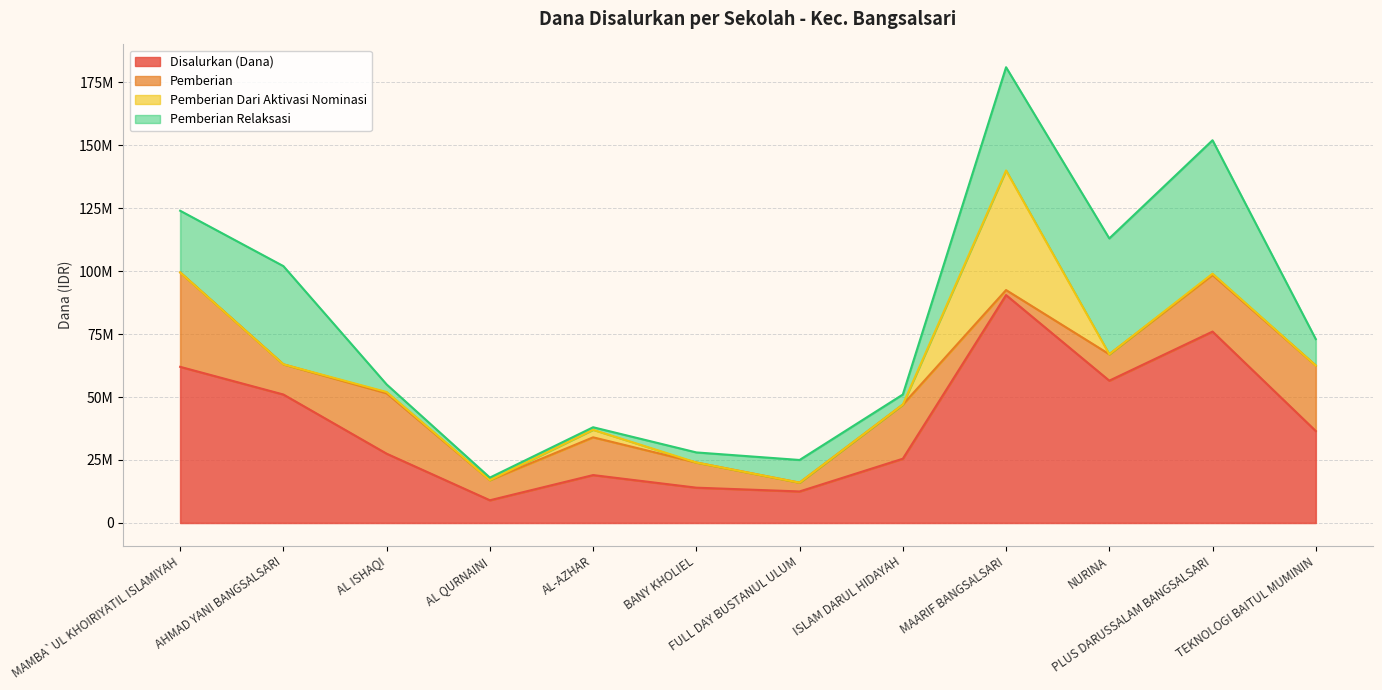

True or false: Disalurkan (Dana) and Pemberian Relaksasi cross at least once.

False